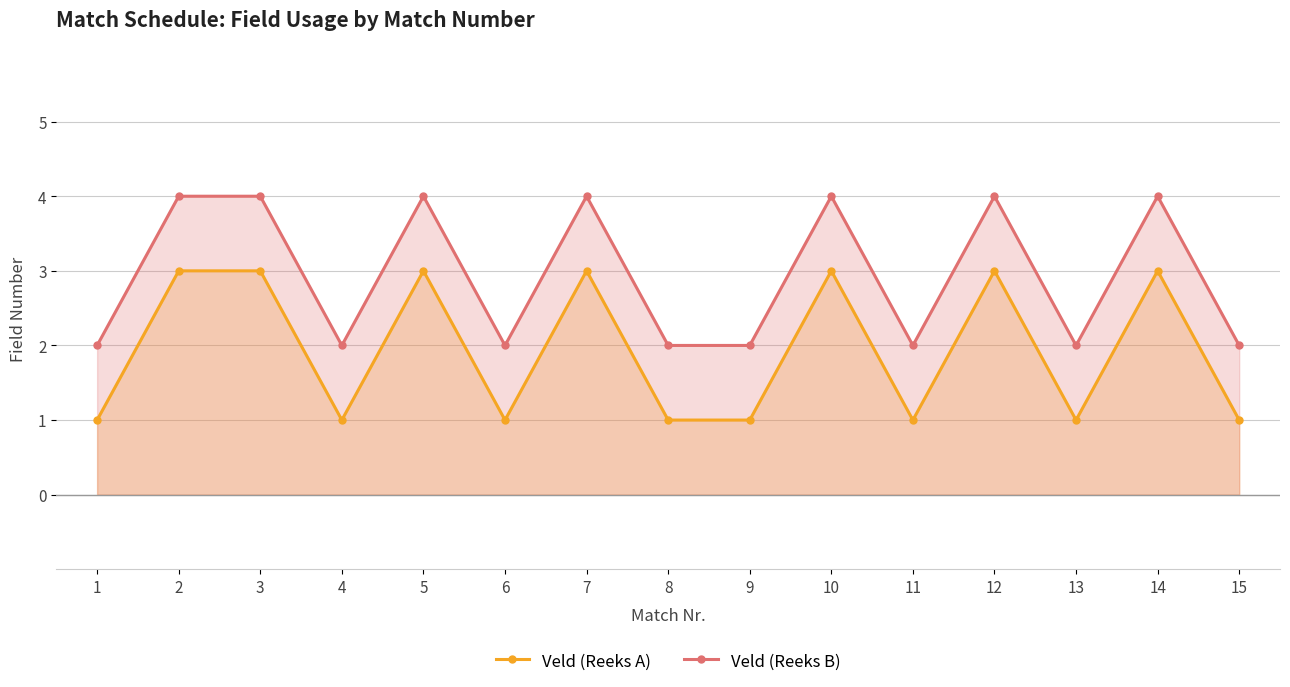

The value of Veld (Reeks A) at 5 is 3. True or false?

True